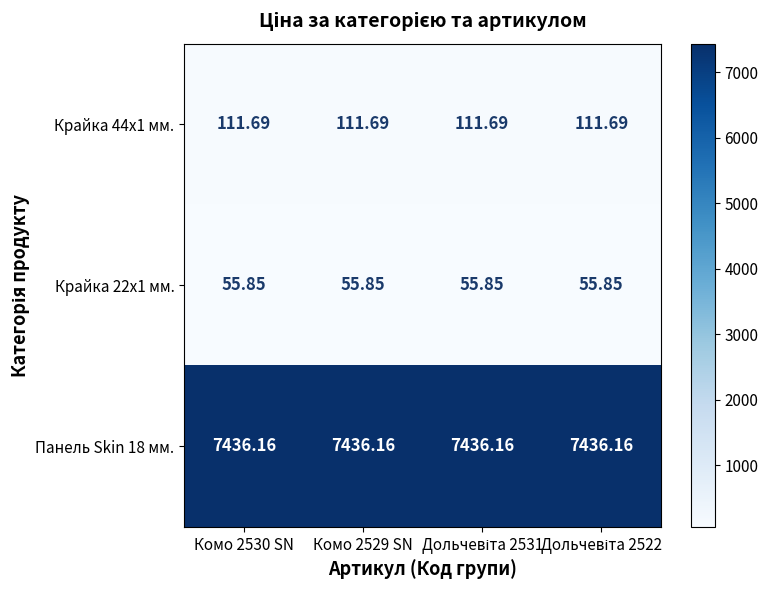

Reading left to right, extract all data points from this chart.

Крайка 44x1 мм.: Комо 2530 SN=111.7	Комо 2529 SN=111.7	Дольчевіта 2531=111.7	Дольчевіта 2522=111.7
Крайка 22x1 мм.: Комо 2530 SN=55.9	Комо 2529 SN=55.9	Дольчевіта 2531=55.9	Дольчевіта 2522=55.9
Панель Skin 18 мм.: Комо 2530 SN=7436.2	Комо 2529 SN=7436.2	Дольчевіта 2531=7436.2	Дольчевіта 2522=7436.2